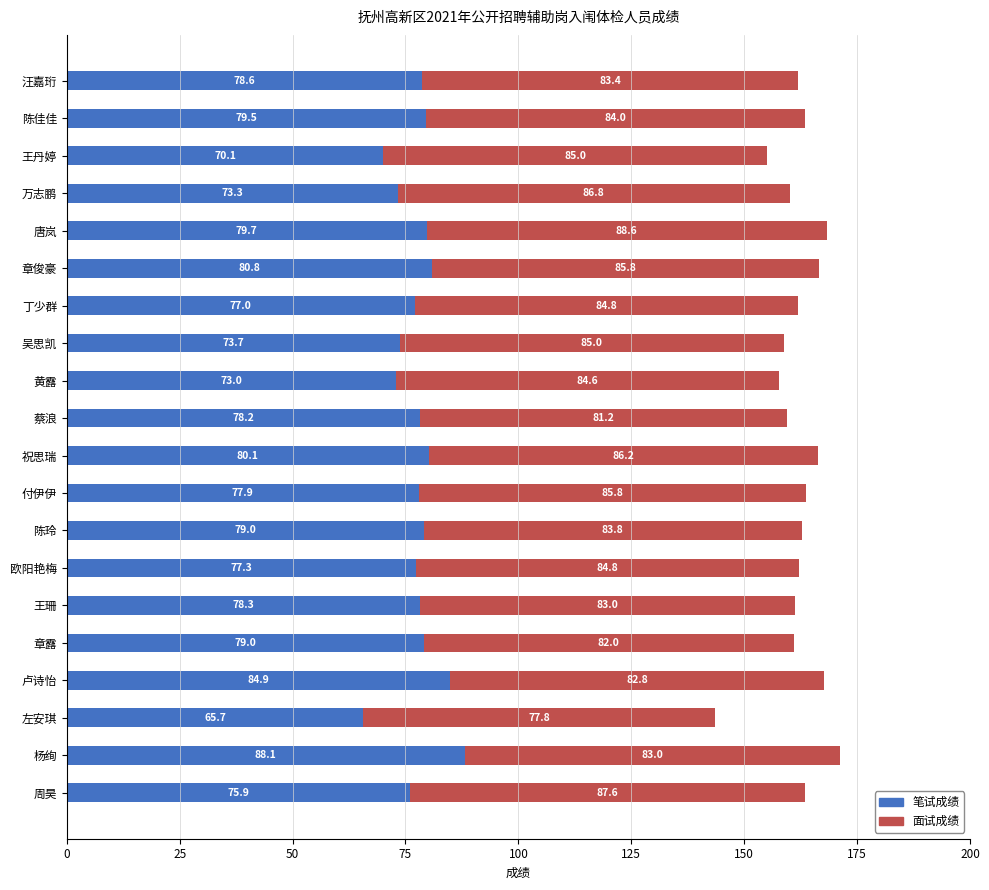

Read the 笔试成绩 value at 周昊.

75.9